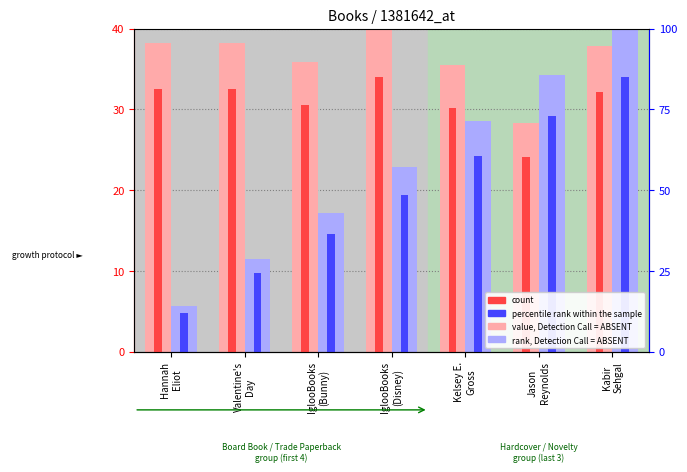

Reading left to right, extract all data points from this chart.

rank, Detection Call = ABSENT: Hannah
Eliot=38.2	Valentine's
Day=38.3	IglooBooks
(Bunny)=35.9	IglooBooks
(Disney)=40.0	Kelsey E.
Gross=35.5	Jason
Reynolds=28.4	Kabir
Sehgal=37.8
value, Detection Call = ABSENT: Hannah
Eliot=5.7	Valentine's
Day=11.4	IglooBooks
(Bunny)=17.1	IglooBooks
(Disney)=22.9	Kelsey E.
Gross=28.6	Jason
Reynolds=34.3	Kabir
Sehgal=40.0
count: Hannah
Eliot=32.5	Valentine's
Day=32.5	IglooBooks
(Bunny)=30.5	IglooBooks
(Disney)=34.0	Kelsey E.
Gross=30.2	Jason
Reynolds=24.1	Kabir
Sehgal=32.1
percentile rank within the sample: Hannah
Eliot=4.9	Valentine's
Day=9.7	IglooBooks
(Bunny)=14.6	IglooBooks
(Disney)=19.4	Kelsey E.
Gross=24.3	Jason
Reynolds=29.1	Kabir
Sehgal=34.0